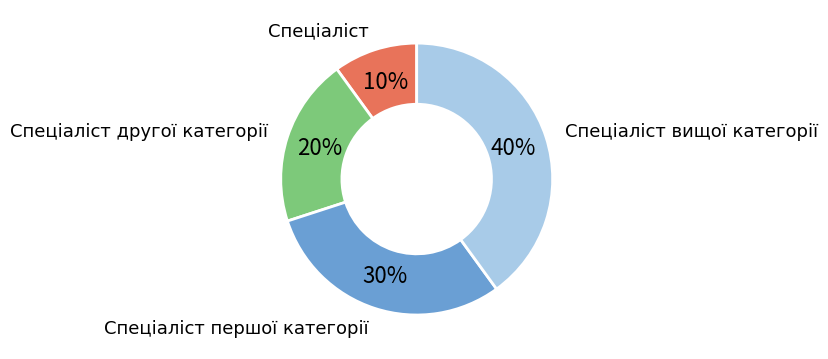

Is it true that Спеціаліст вищої категорії is 50% of the pie?

False